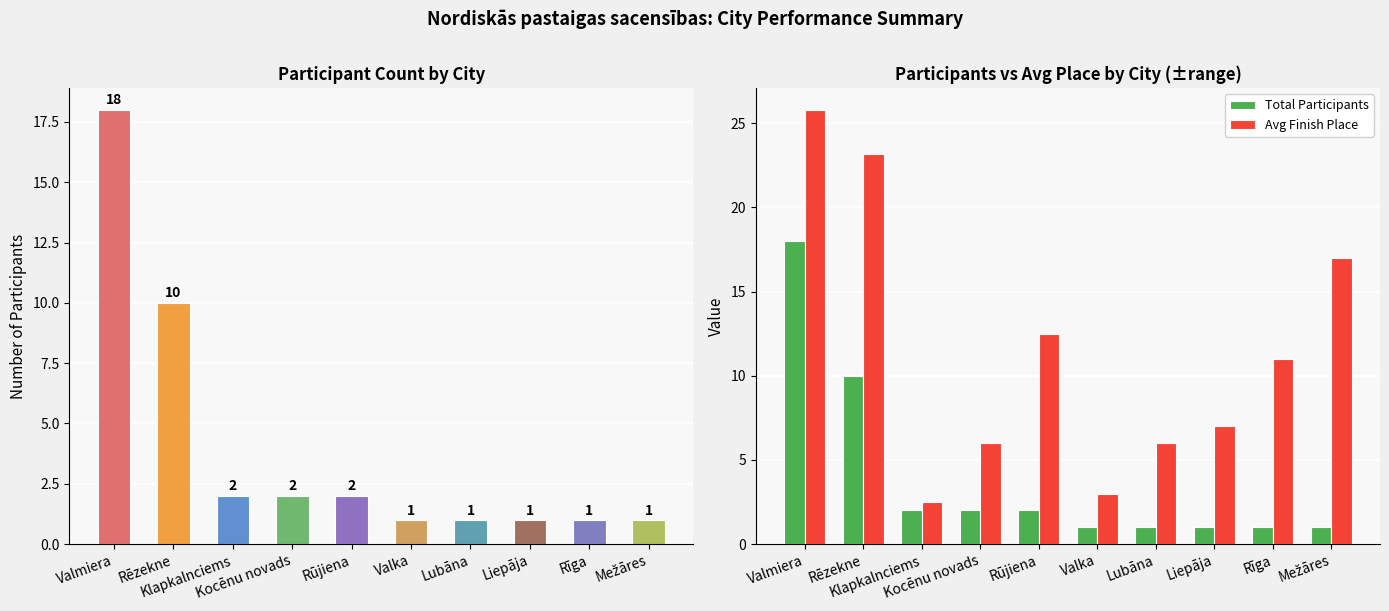

List the labels in order of Total Participants value, smallest first.

Valka, Lubāna, Liepāja, Rīga, Mežāres, Klapkalnciems, Kocēnu novads, Rūjiena, Rēzekne, Valmiera